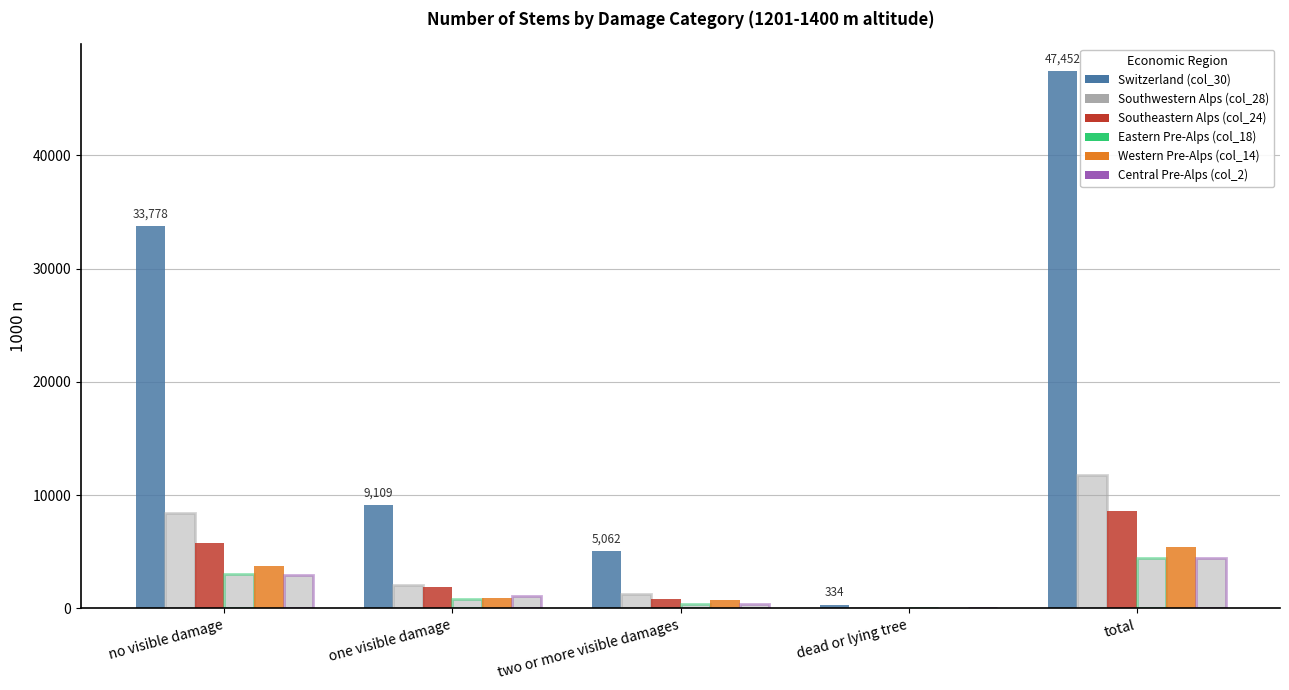

Does the chart contain stacked bars?

No